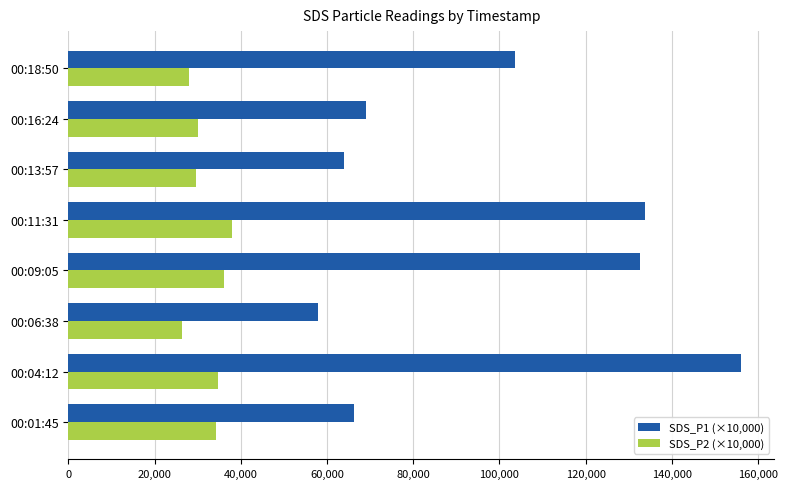

At which category is the sum across all series the highest?

00:04:12